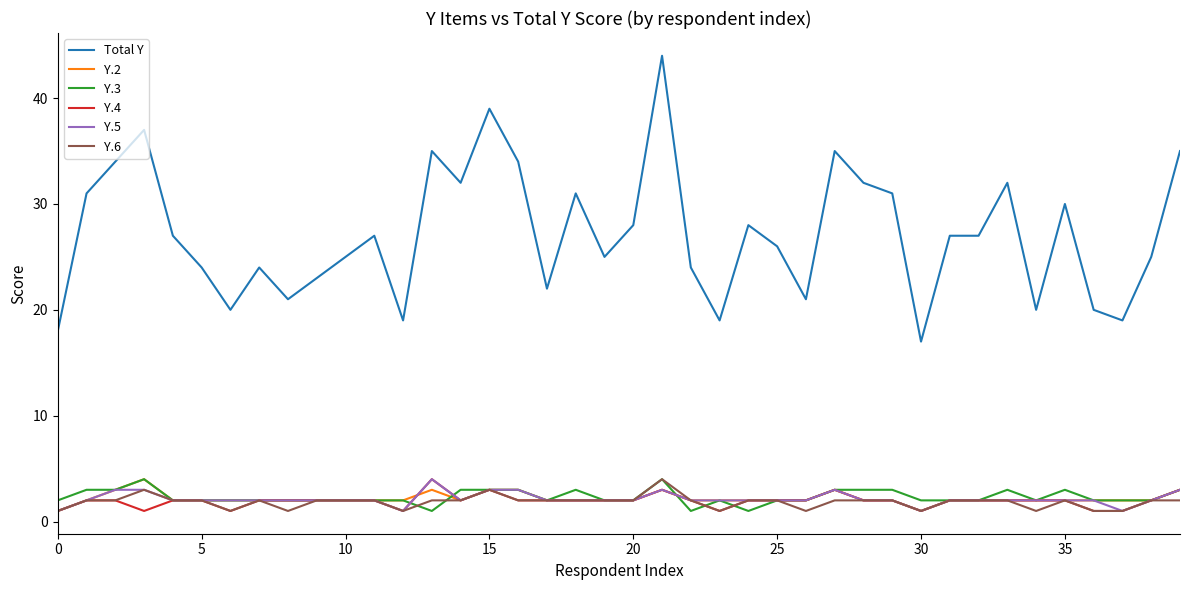

Which series has the largest total across all categories?

Total Y